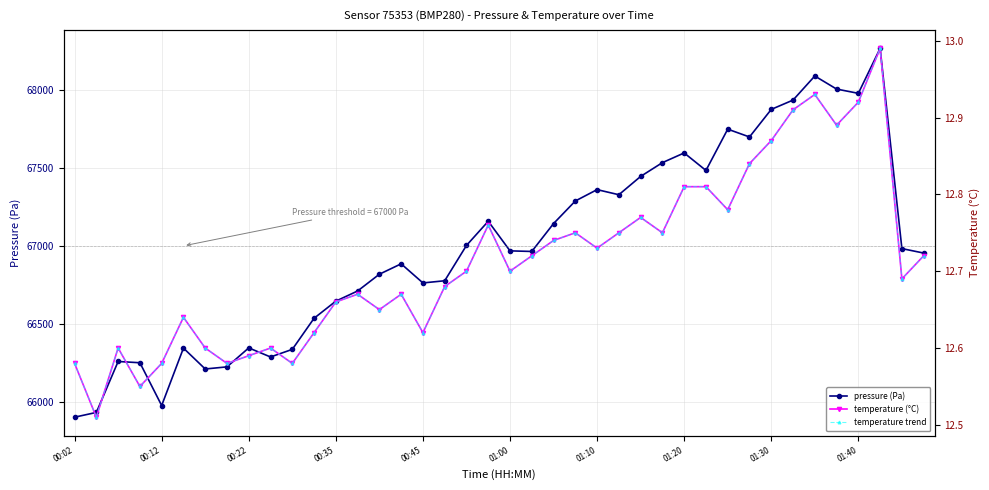

What is the lowest value of the pressure (Pa) series?

65899.3